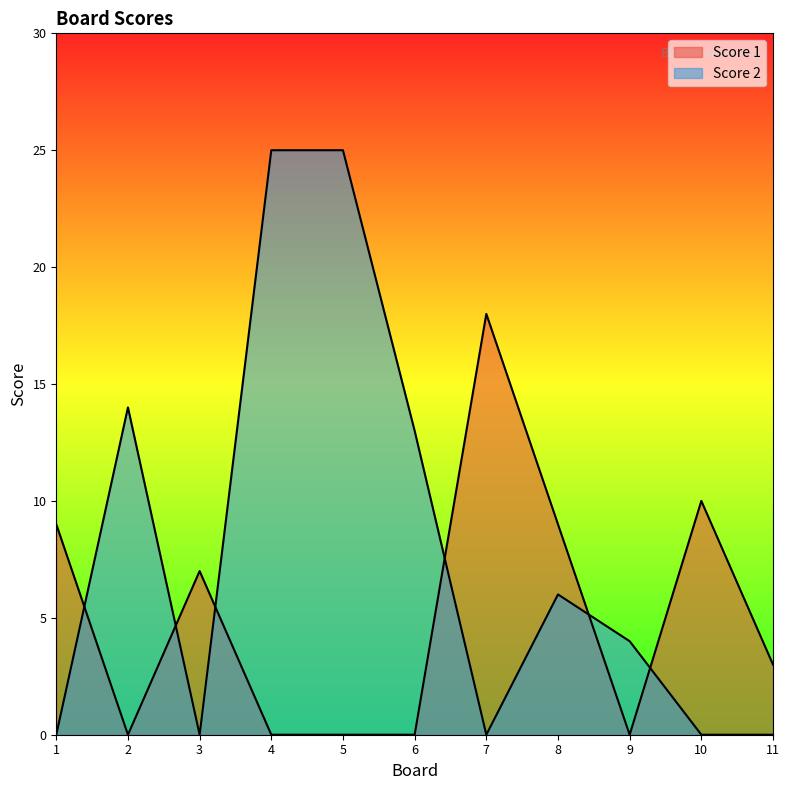

How many distinct data groups are displayed?

2